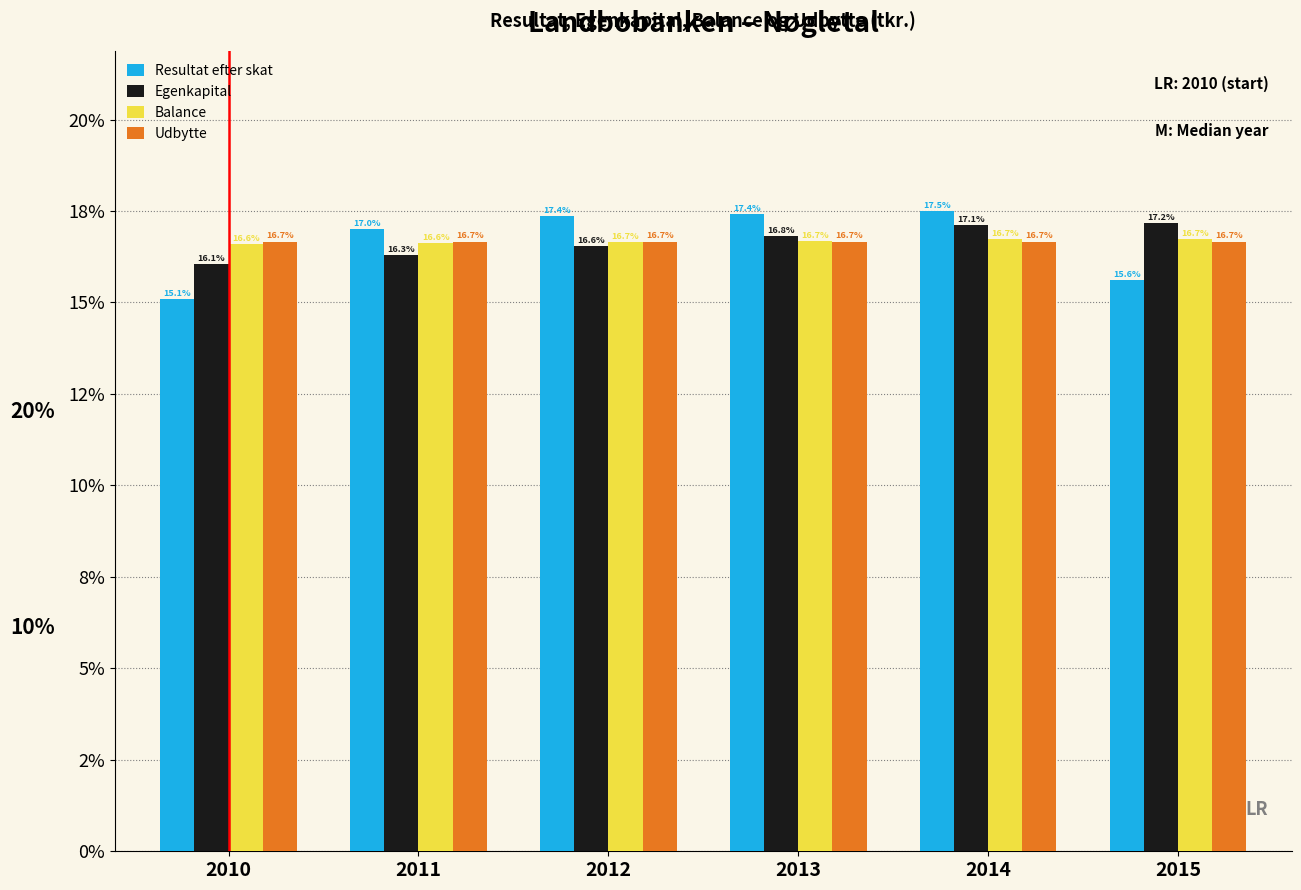

What are all the series names shown in the legend?

Resultat efter skat, Egenkapital, Balance, Udbytte